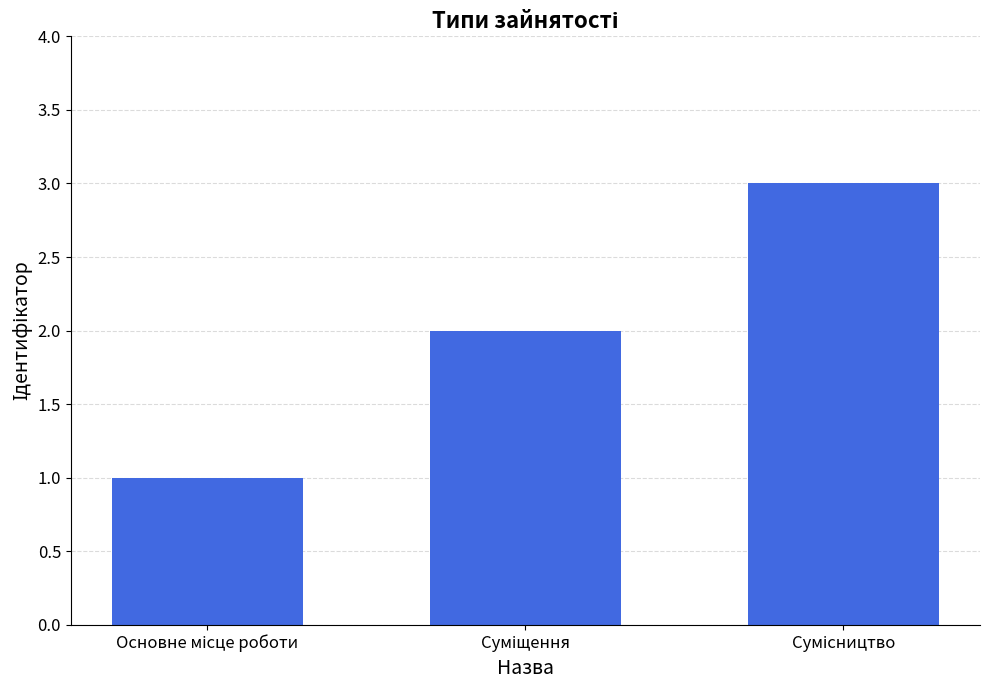

What is the sum of all values?

6